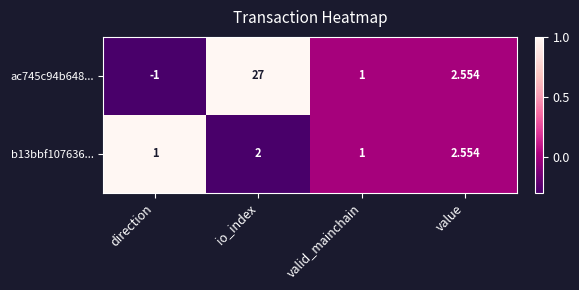

At which category does the chart reach its peak across all series?

io_index